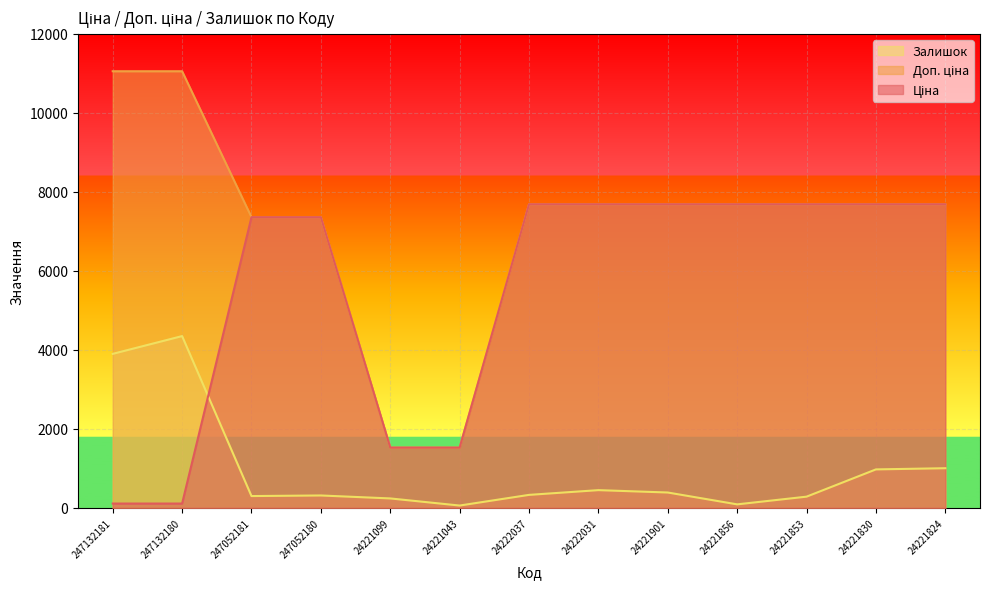

The Доп. ціна series shows 5847.6 at 247132181. True or false?

False